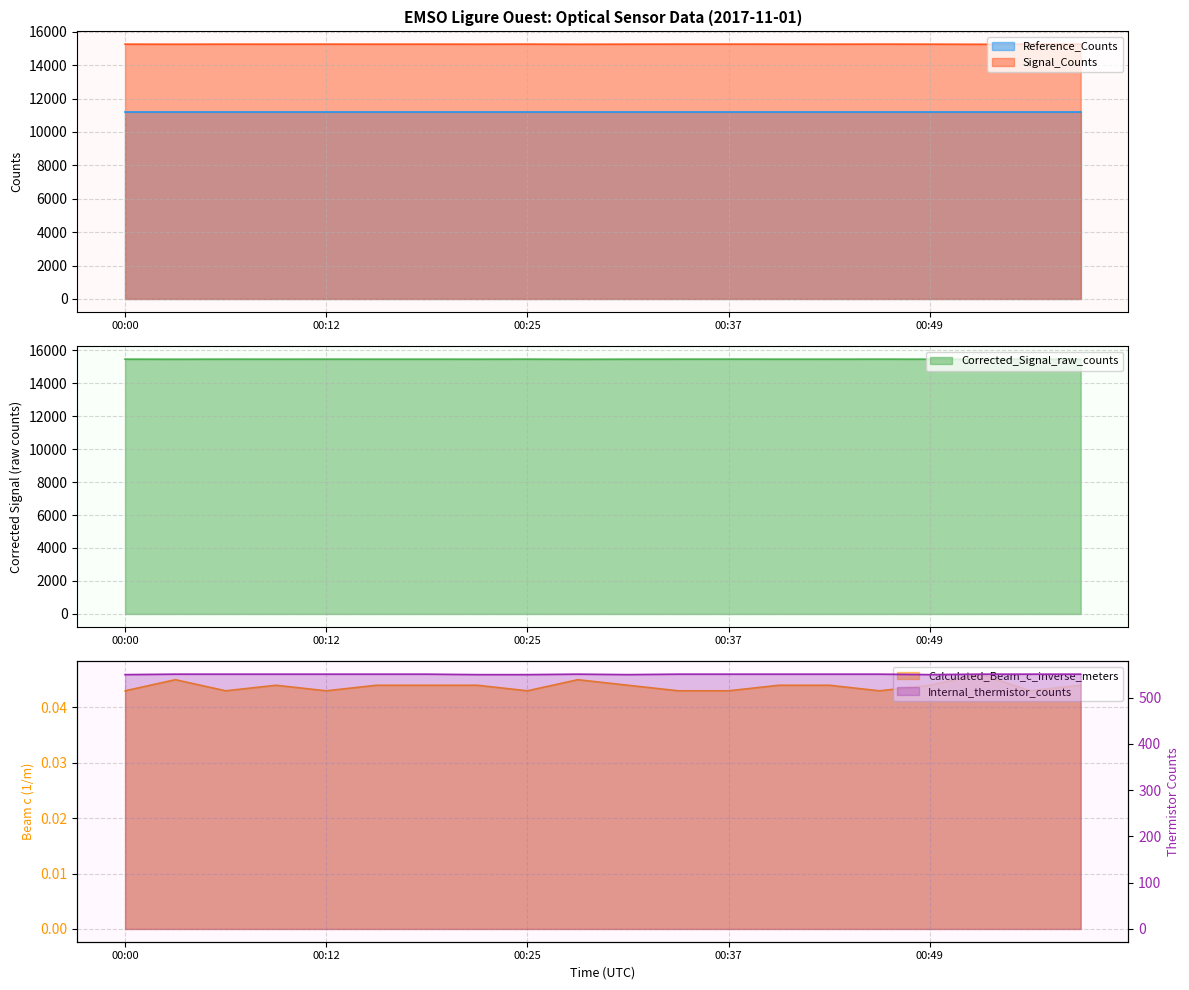

True or false: Signal_Counts and Reference_Counts cross at least once.

False